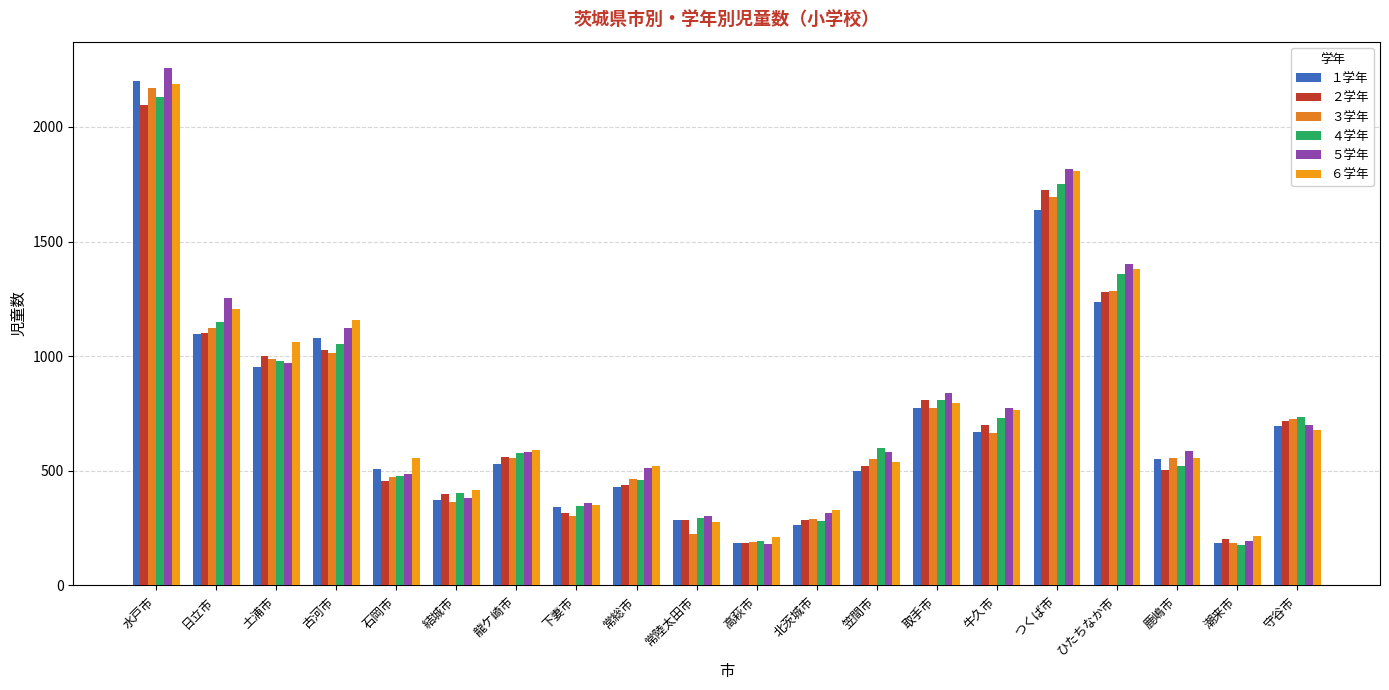

At which category does the chart reach its peak across all series?

水戸市